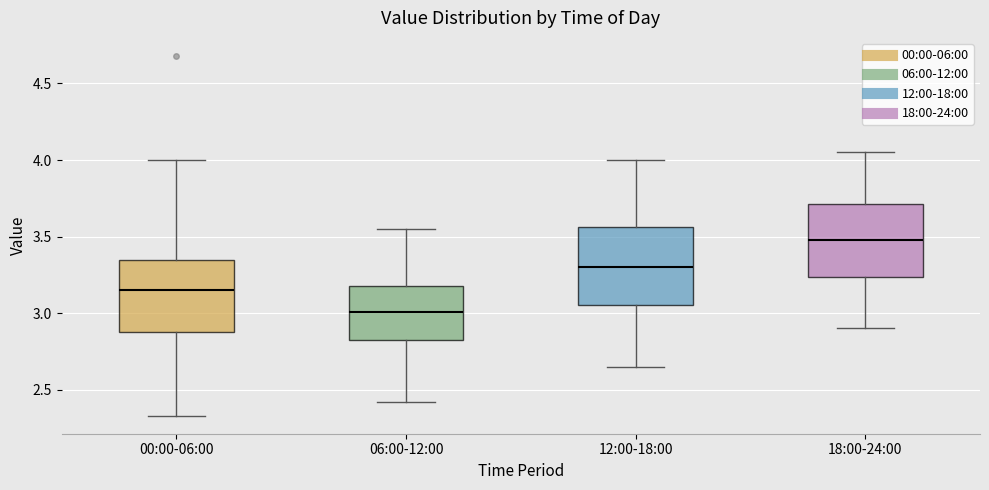

Reading left to right, transcribe this box plot: for each box, give where its median line is, the range the box spans, and where its two whiskers end, as read against the y-axis. The values are not printed on the chart, so give them approximately, as read against the axis.

00:00-06:00: median 3.15, box 2.90 to 3.35, whiskers 2.35 to 4.00
06:00-12:00: median 3.00, box 2.80 to 3.20, whiskers 2.40 to 3.55
12:00-18:00: median 3.30, box 3.05 to 3.55, whiskers 2.65 to 4.00
18:00-24:00: median 3.50, box 3.25 to 3.70, whiskers 2.90 to 4.05